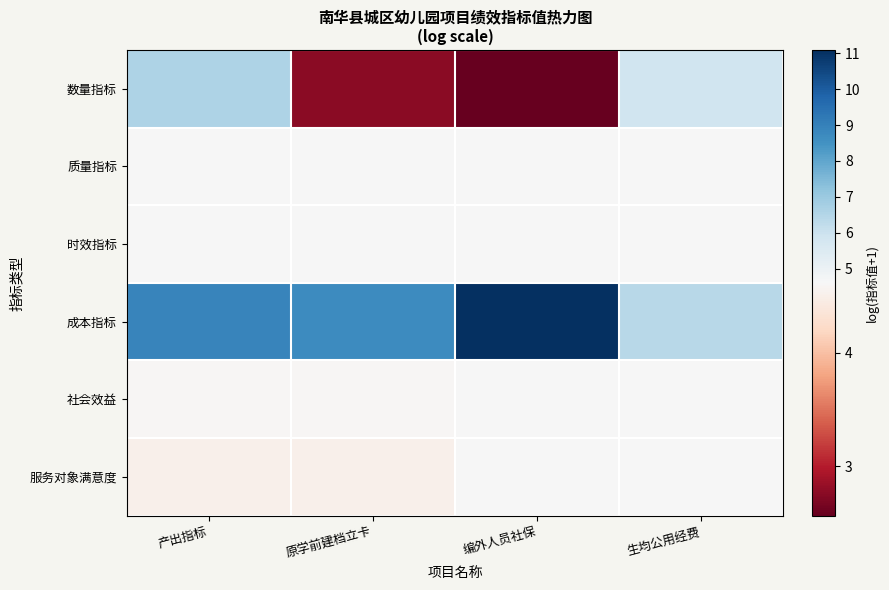

At which category is the sum across all series the highest?

产出指标